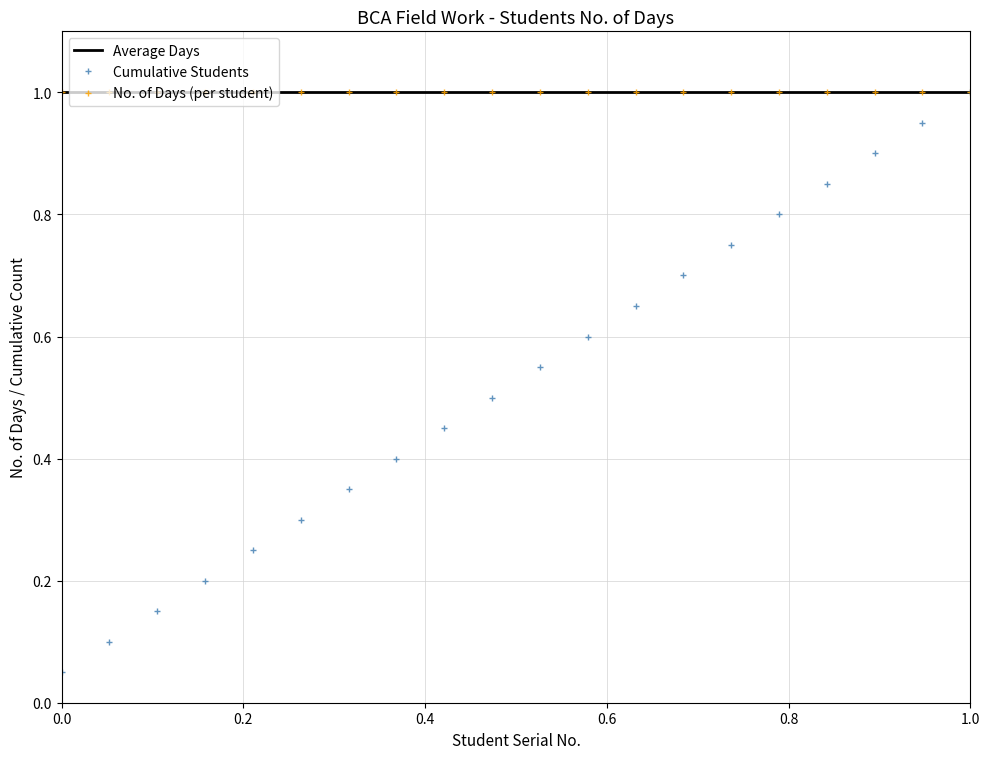

What are all the series names shown in the legend?

Average Days, Cumulative Students, No. of Days (per student)